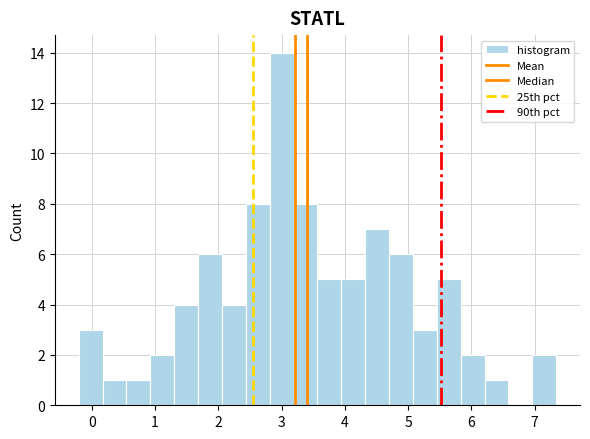

Around what value on the x-axis is the tallest bar? Give the approximate position of its centre, as read against the axis.

3.0